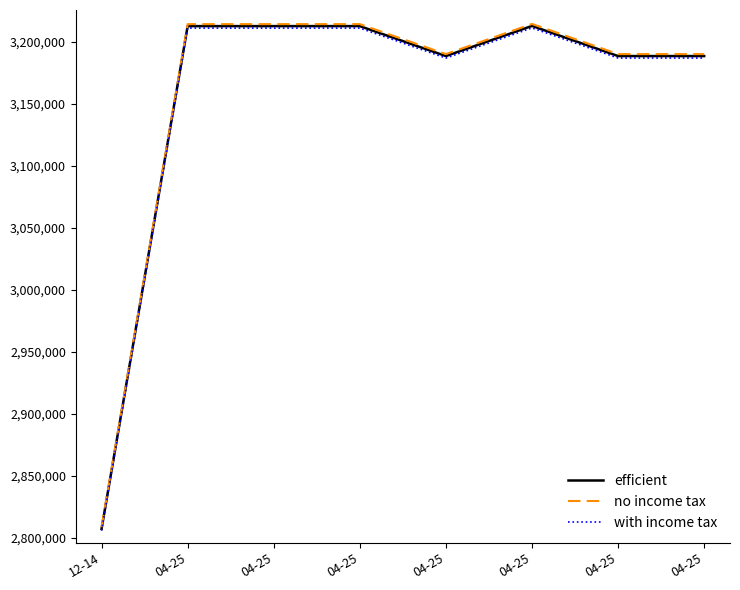

How many lines are shown in the chart?

3